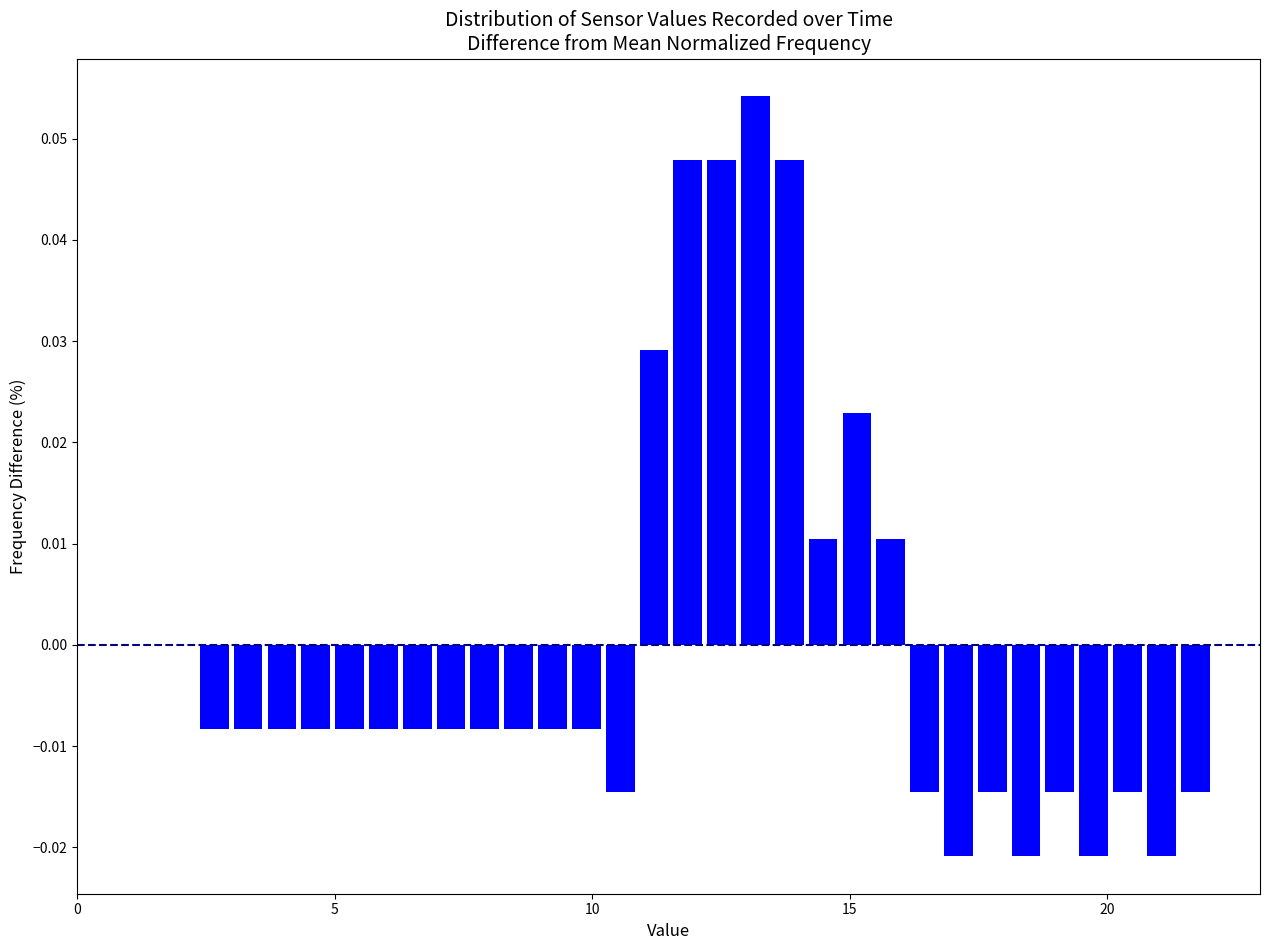

Read against the x-axis, roughly where is the centre of the tallest bar?

13.0